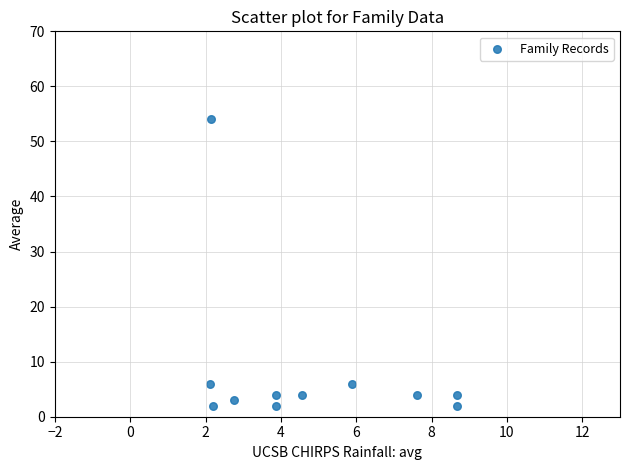

What is the average Y value?

8